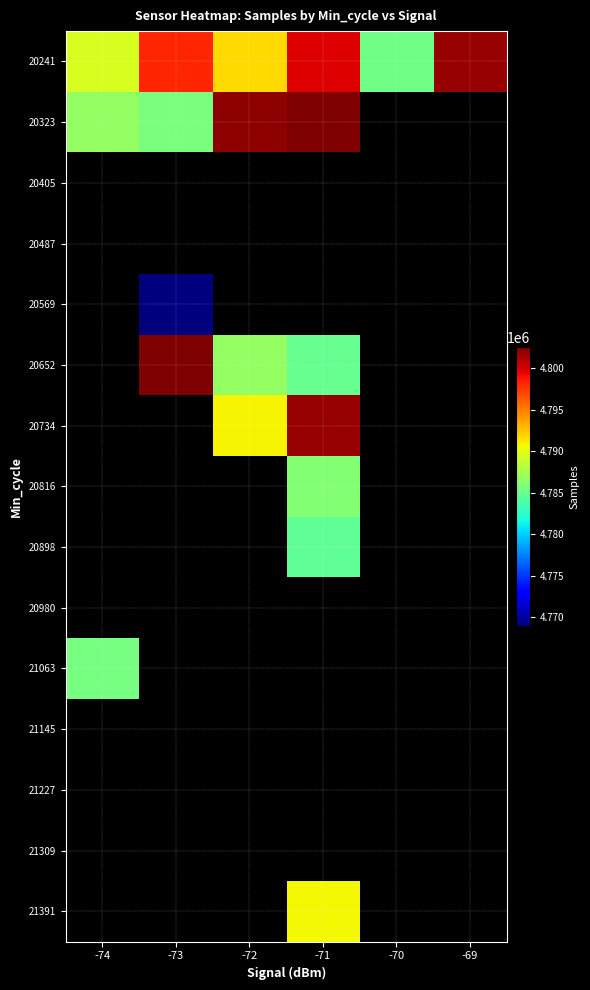

At how many categories does at least one series exceed 4790586?

4